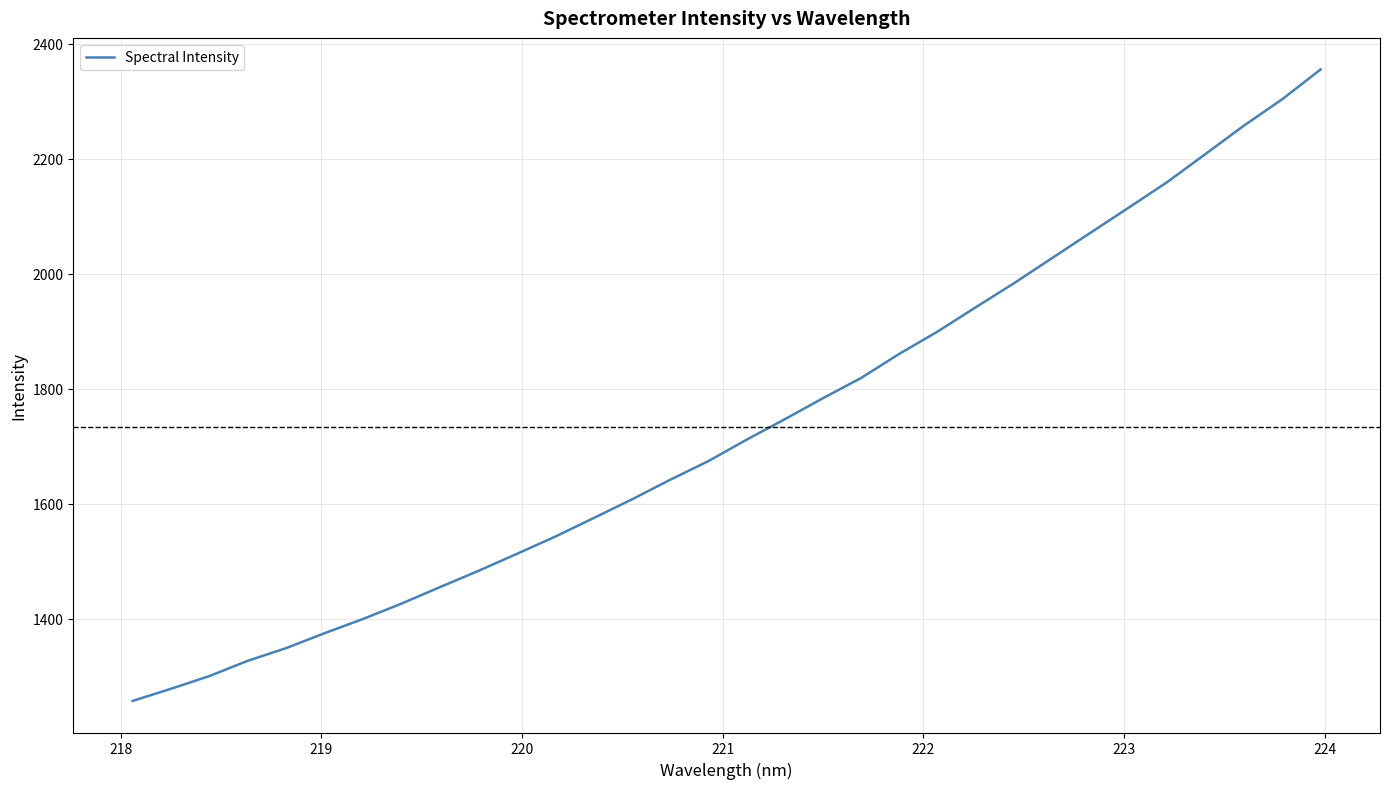

What is the difference between the maximum and minimum values?

1097.8